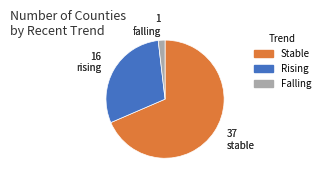

Is there a majority slice in this chart?

Yes